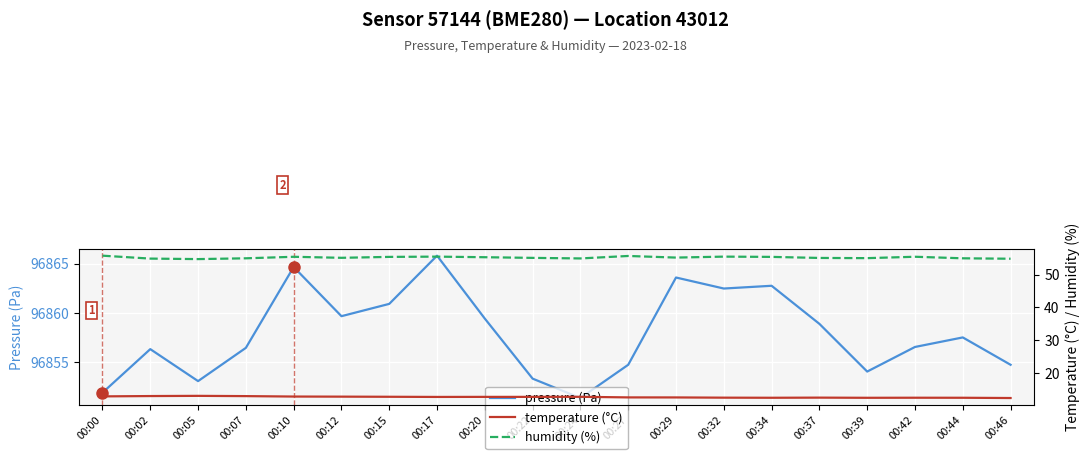

How many data points in pressure (Pa) are less than 96857?

10